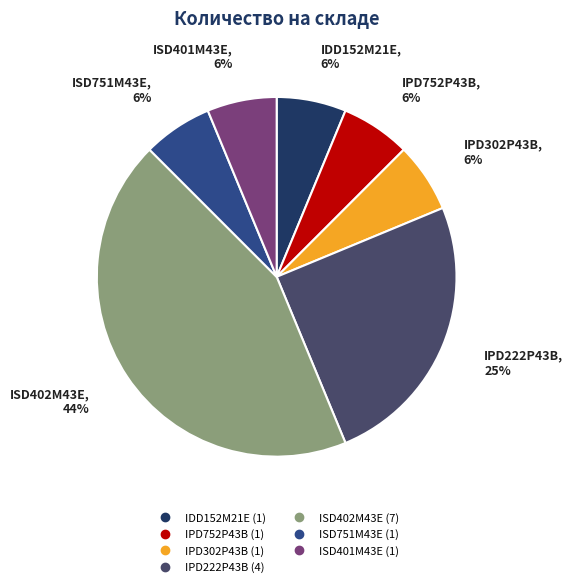

Which slice is the largest?

ISD402M43E